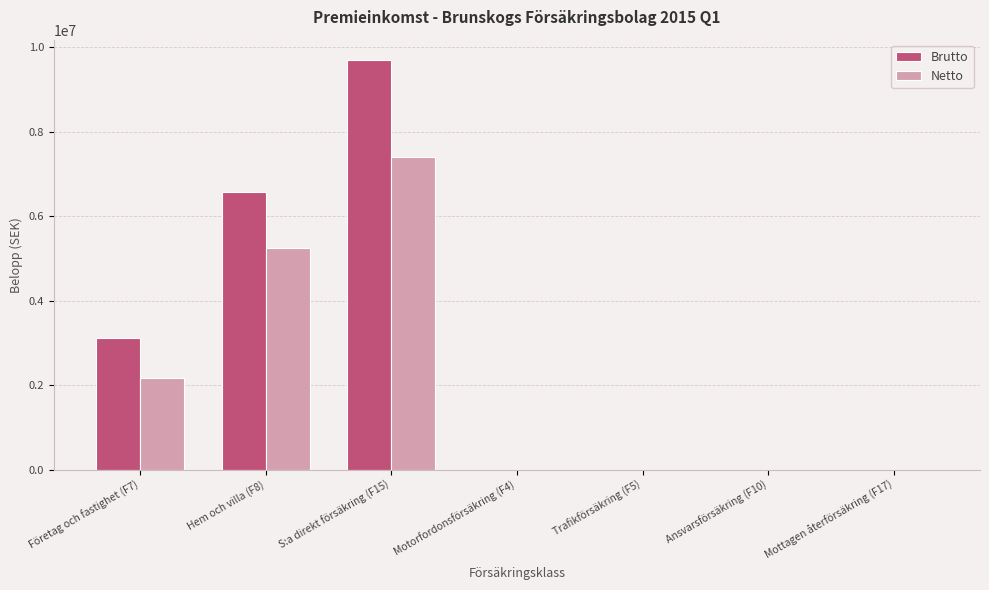

The value of Brutto at Mottagen återförsäkring (F17) is 6111937. True or false?

False